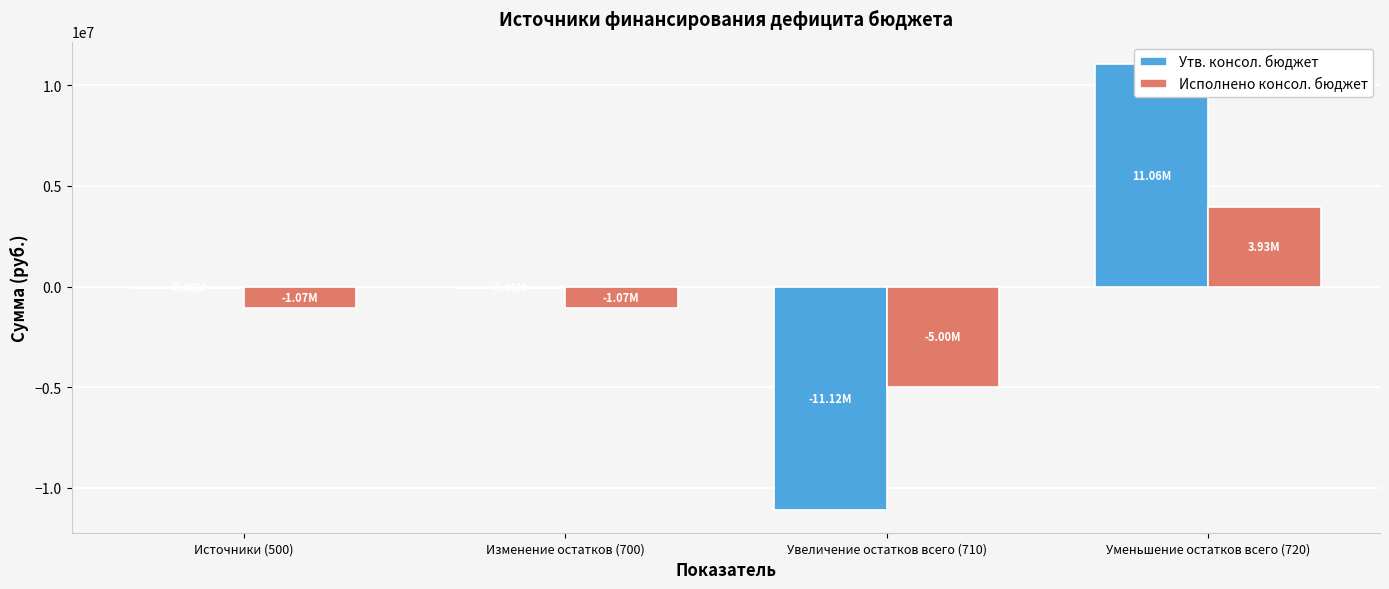

At how many categories does at least one series exceed 3921354?

1